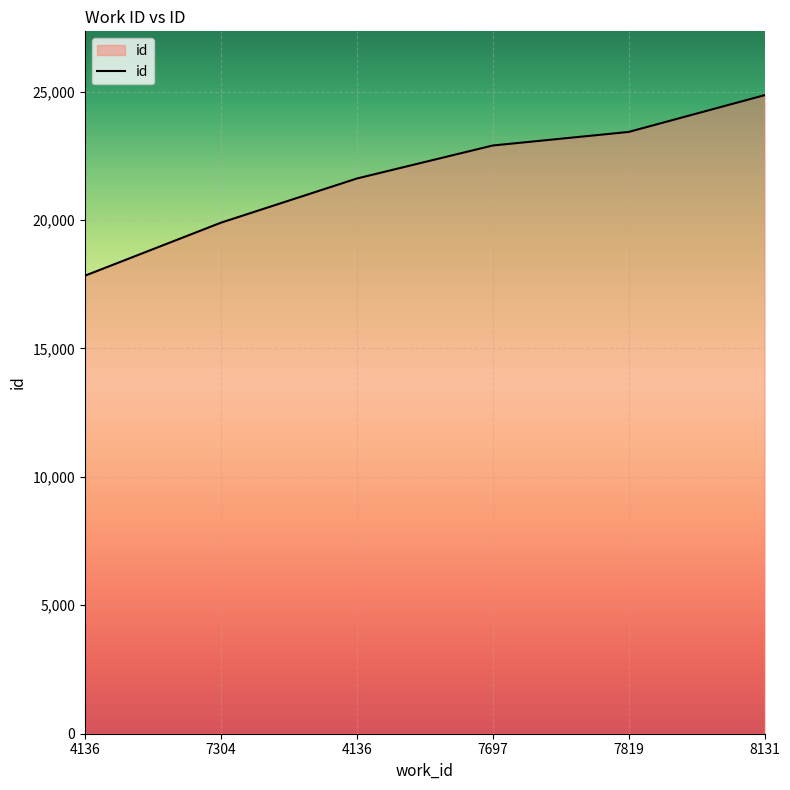

Between 7304 and 7697, which is larger?

7697